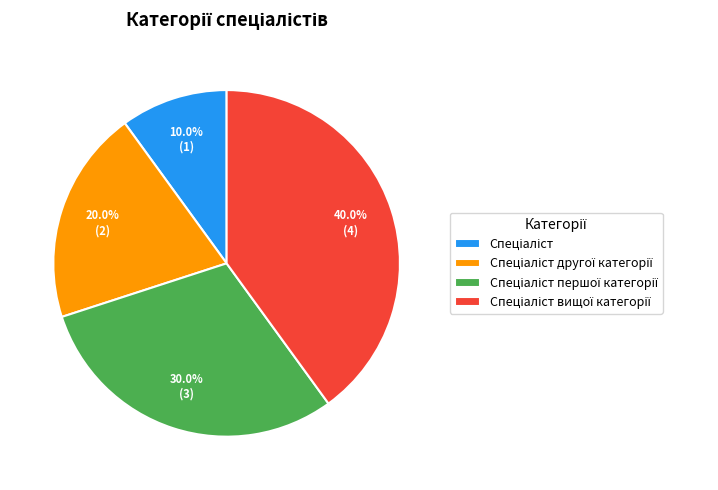

Does any single category account for the majority?

No